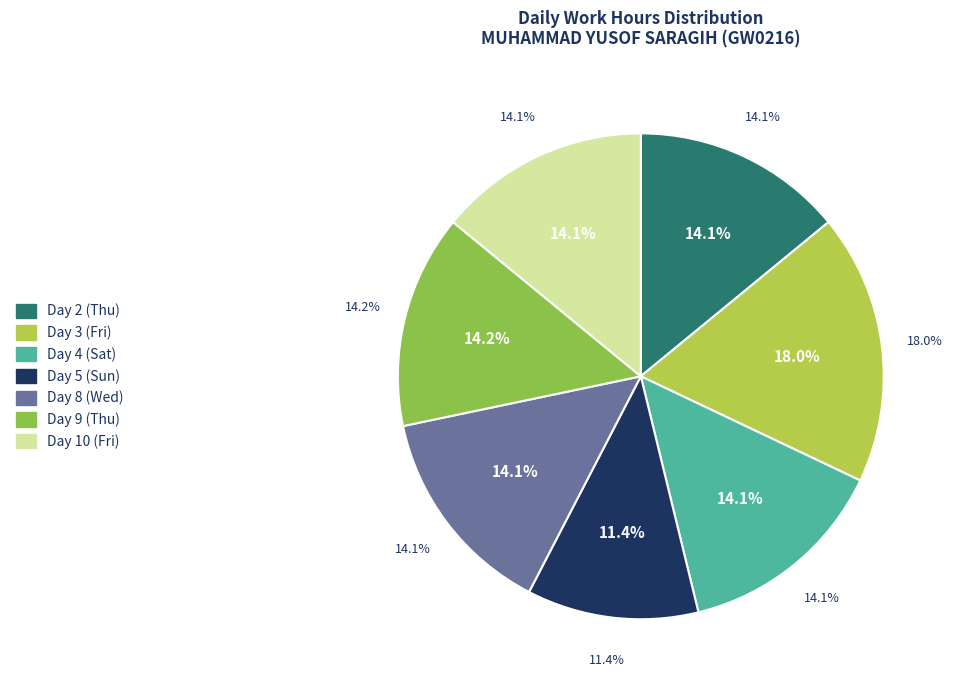

Does any single category account for the majority?

No